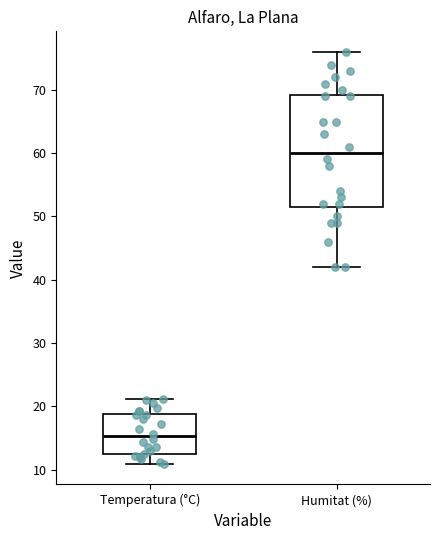

Reading left to right, read every box against the y-axis: the position of its median line, the range the box covers, and the ends of its whiskers. The values are not printed on the chart, so give them approximately, as read against the axis.

Temperatura (°C): median 15, box 12 to 19, whiskers 11 to 21
Humitat (%): median 60, box 52 to 69, whiskers 42 to 76